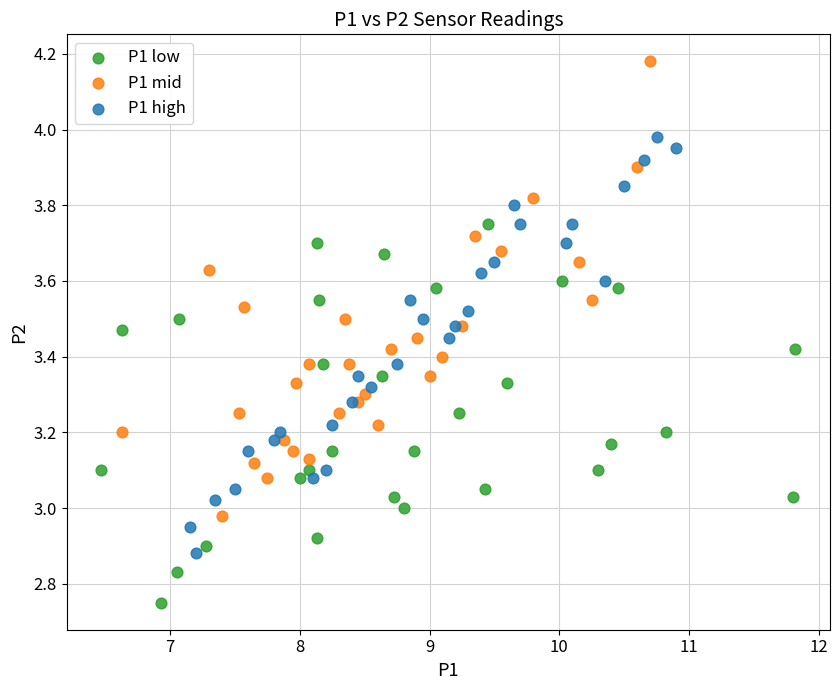

Which series contains the highest Y value?

P1 mid